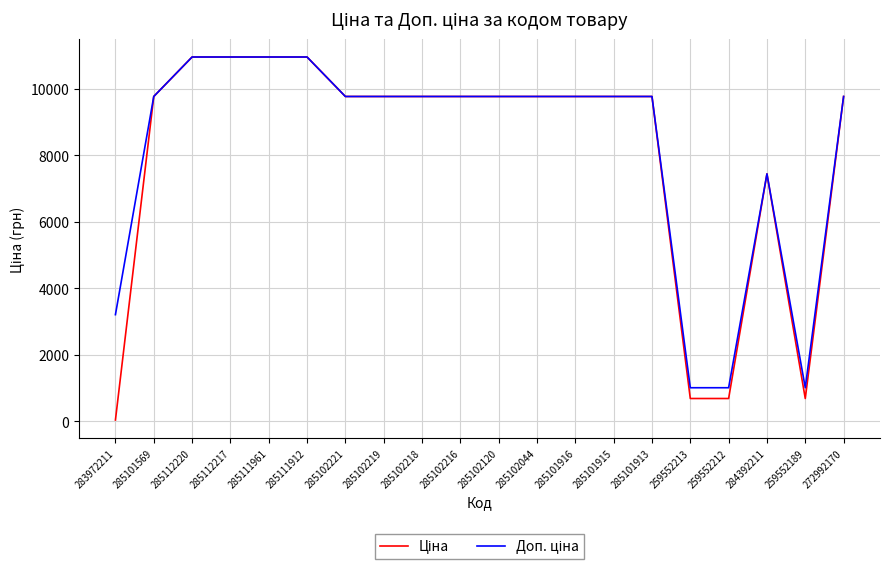

At which category does the chart reach its minimum across all series?

283972211